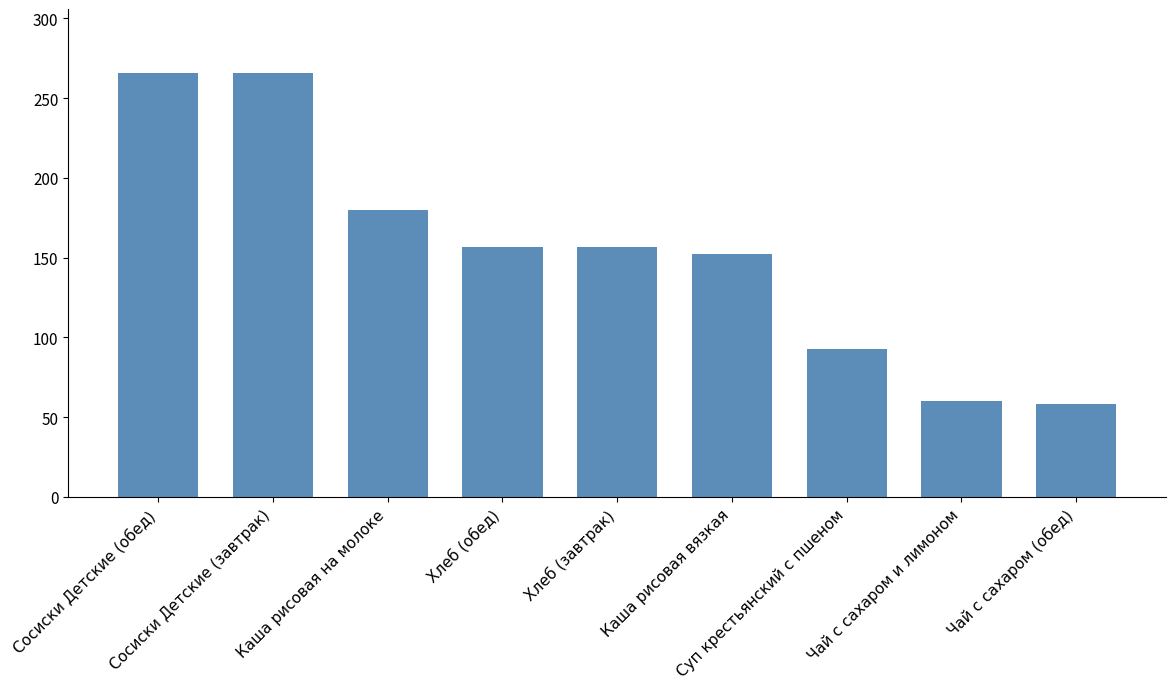

The chart shows a value of 231 at Каша рисовая вязкая. True or false?

False